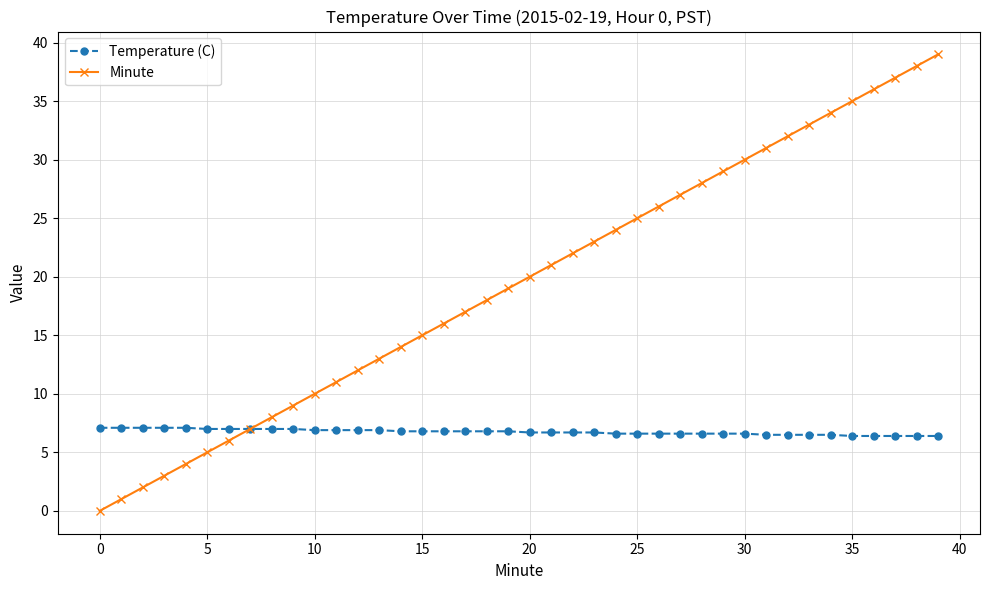

Which series has the largest total across all categories?

Minute